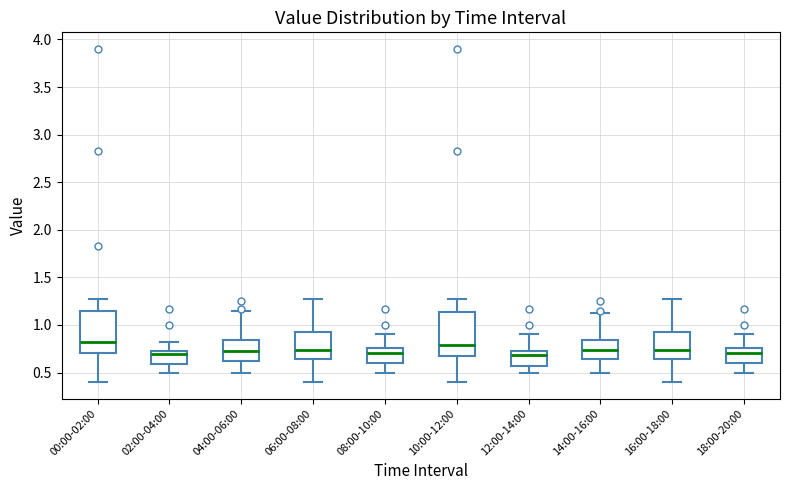

Reading left to right, transcribe this box plot: for each box, give where its median line is, the range the box spans, and where its two whiskers end, as read against the y-axis. The values are not printed on the chart, so give them approximately, as read against the axis.

00:00-02:00: median 0.80, box 0.70 to 1.15, whiskers 0.40 to 1.25
02:00-04:00: median 0.70 (just below the box's upper edge), box 0.60 to 0.70, whiskers 0.50 to 0.80
04:00-06:00: median 0.75, box 0.60 to 0.85, whiskers 0.50 to 1.15
06:00-08:00: median 0.75, box 0.65 to 0.95, whiskers 0.40 to 1.25
08:00-10:00: median 0.70, box 0.60 to 0.75, whiskers 0.50 to 0.90
10:00-12:00: median 0.80, box 0.65 to 1.15, whiskers 0.40 to 1.25
12:00-14:00: median 0.70 (just below the box's upper edge), box 0.55 to 0.70, whiskers 0.50 to 0.90
14:00-16:00: median 0.75, box 0.65 to 0.85, whiskers 0.50 to 1.15
16:00-18:00: median 0.75, box 0.65 to 0.95, whiskers 0.40 to 1.25
18:00-20:00: median 0.70, box 0.60 to 0.75, whiskers 0.50 to 0.90